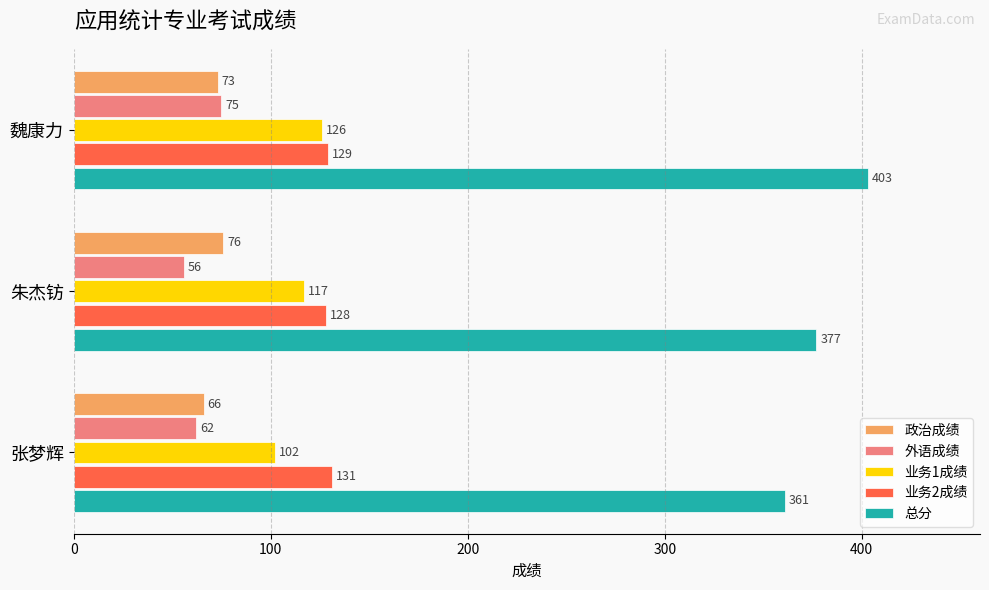

How many values in the 业务1成绩 series are below 117?

1